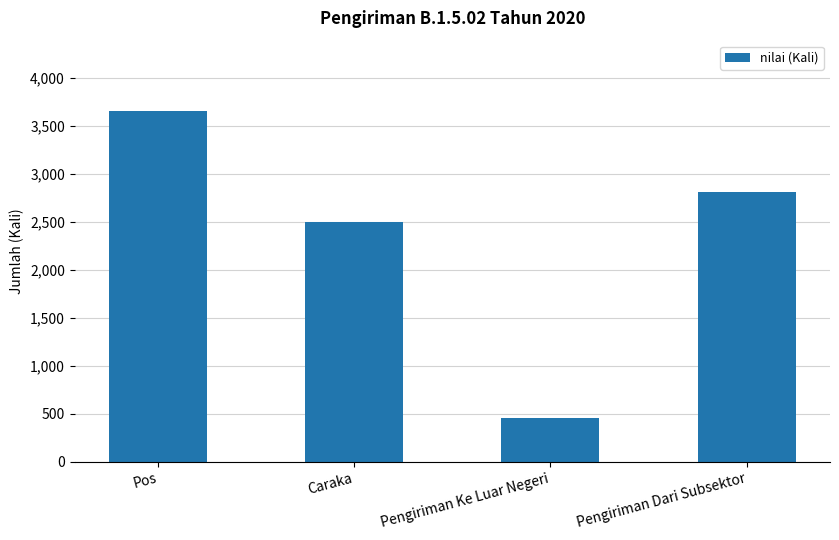

What is the label of the 3rd bar from the right?

Caraka